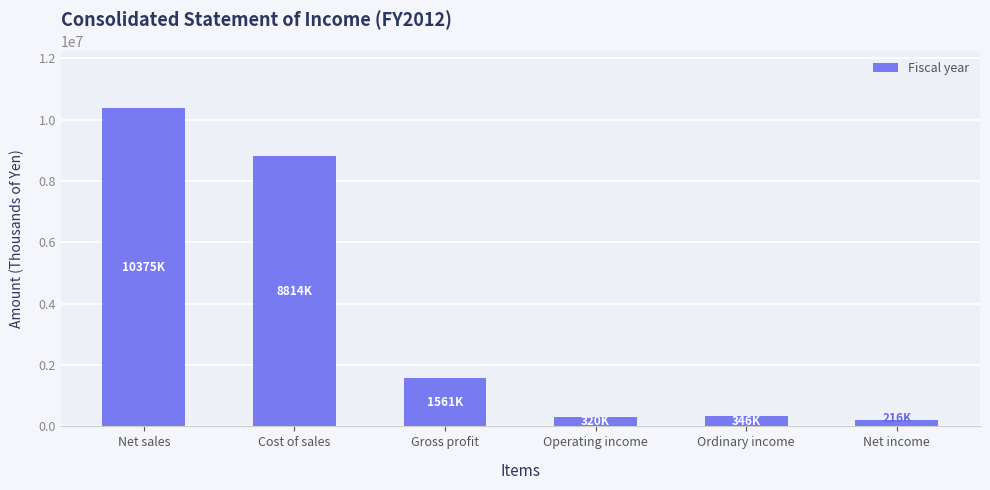

The value at Net sales is 14586670. True or false?

False